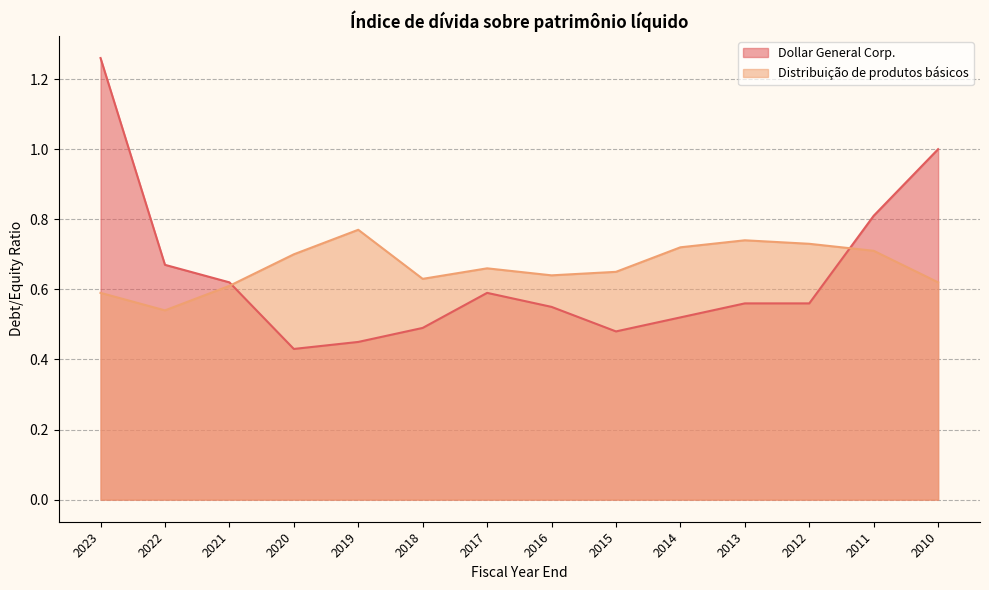

How many Dollar General Corp. values are between 0 and 1?

13